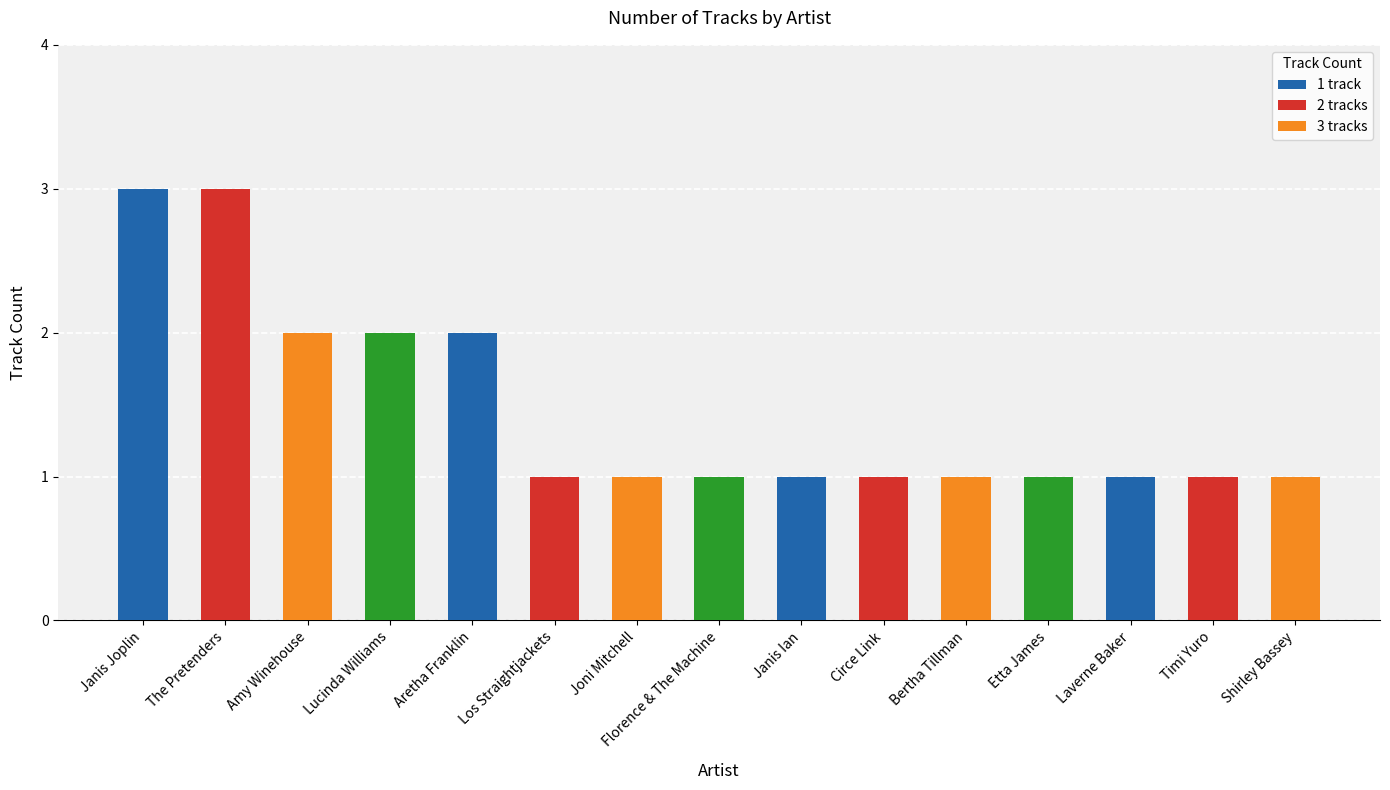

What is the sum of all values?

22